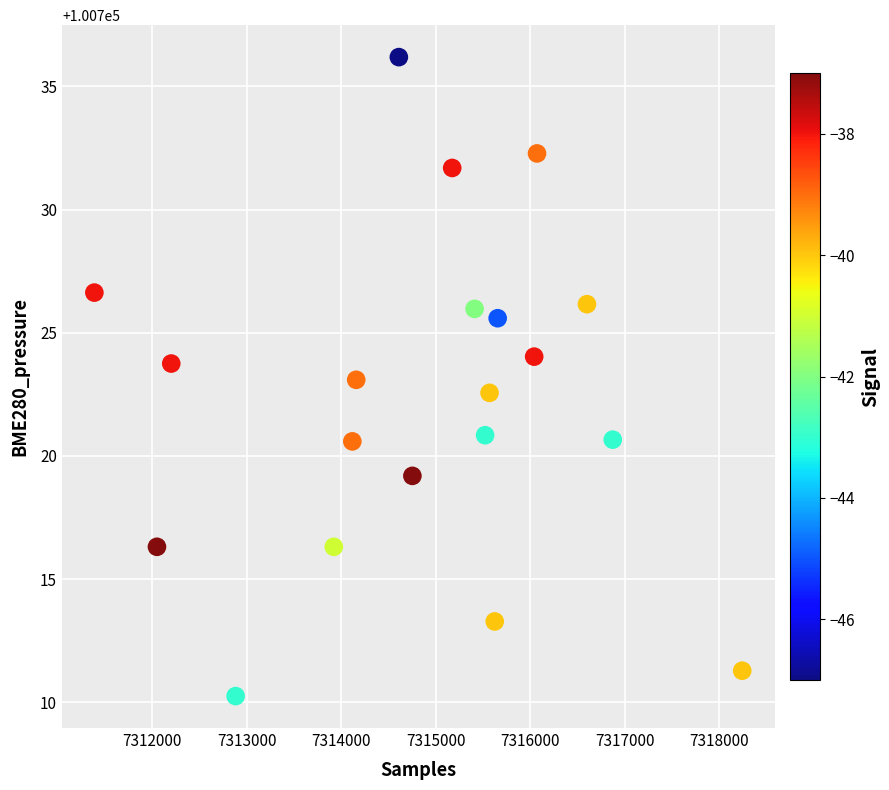

What is the range of Y values (max minus min)?

25.9